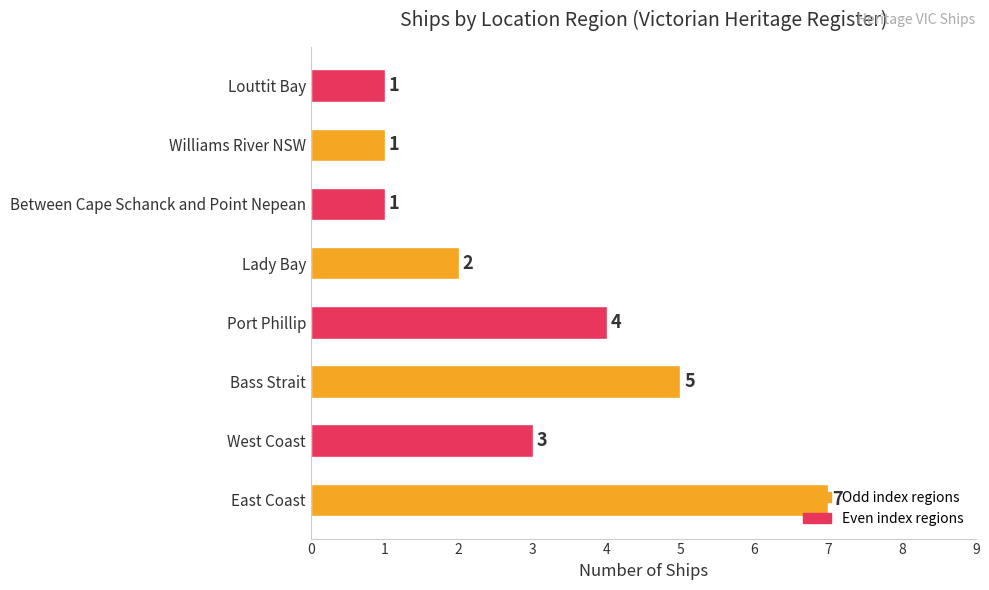

What is the greatest value displayed?

7